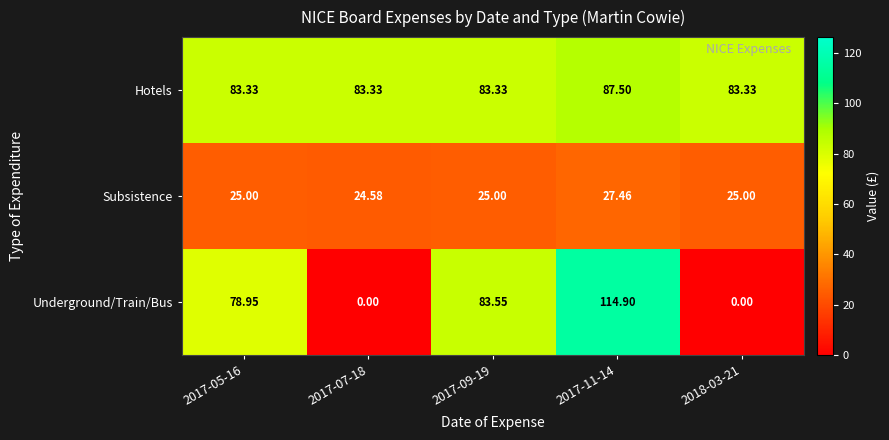

Which series has the widest spread of values?

Underground/Train/Bus